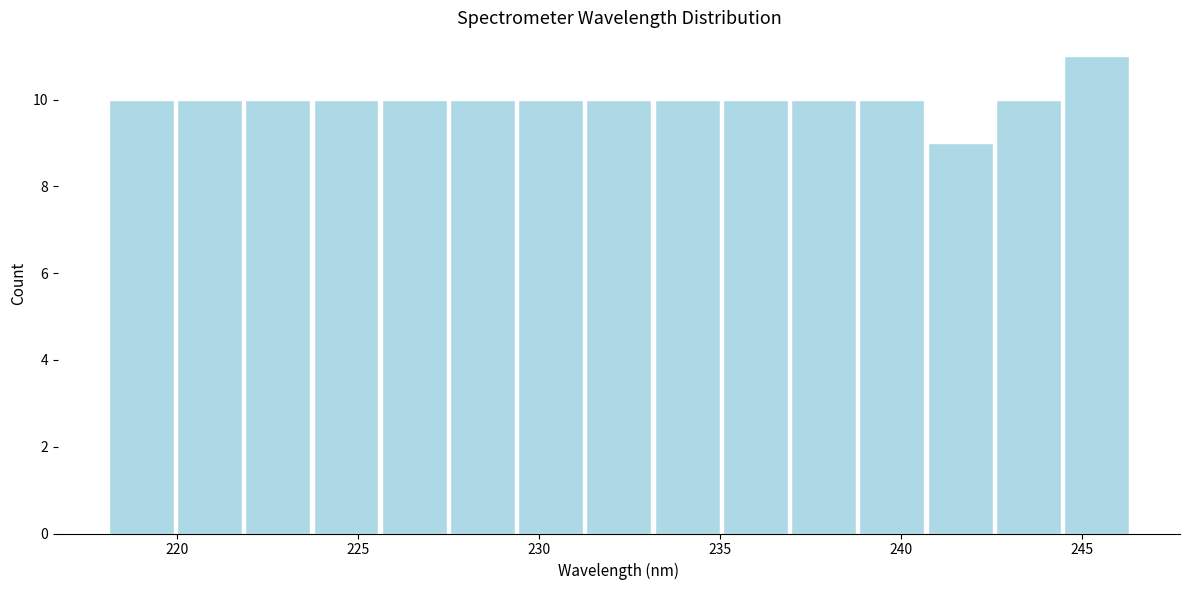

Read against the x-axis, roughly where is the centre of the tallest bar?

245.5